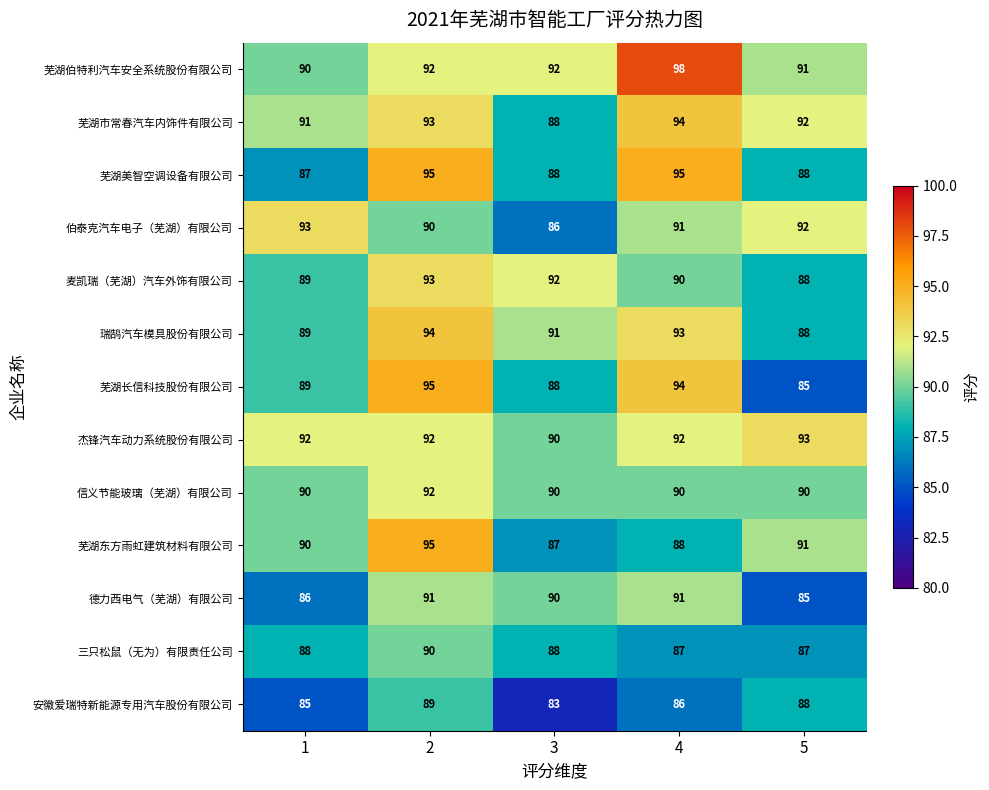

At which category is the sum across all series the highest?

2